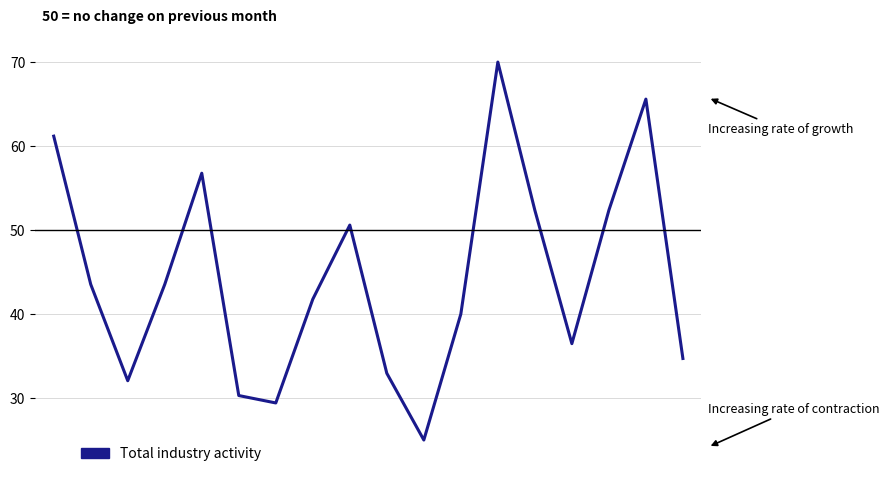

What is the greatest value displayed?

70.0